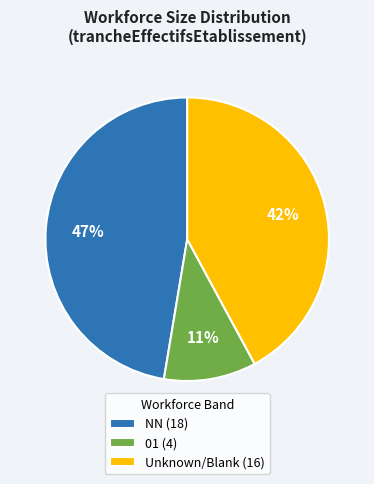

What is the smallest slice in the pie chart?

01 (4)